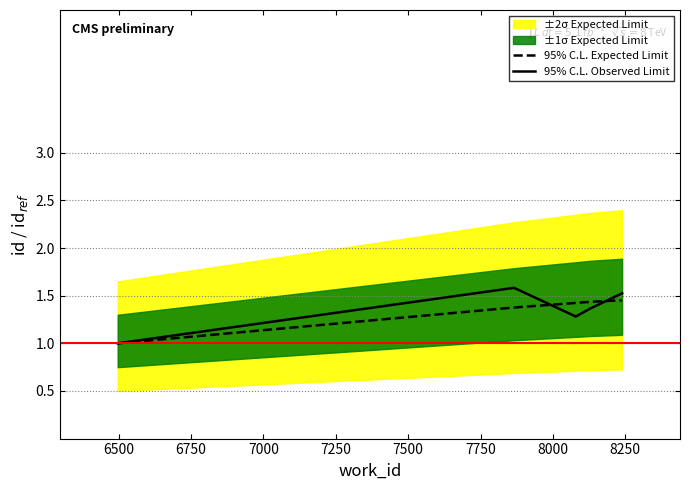

What is the average value of the 95% C.L. Observed Limit series?

1.4